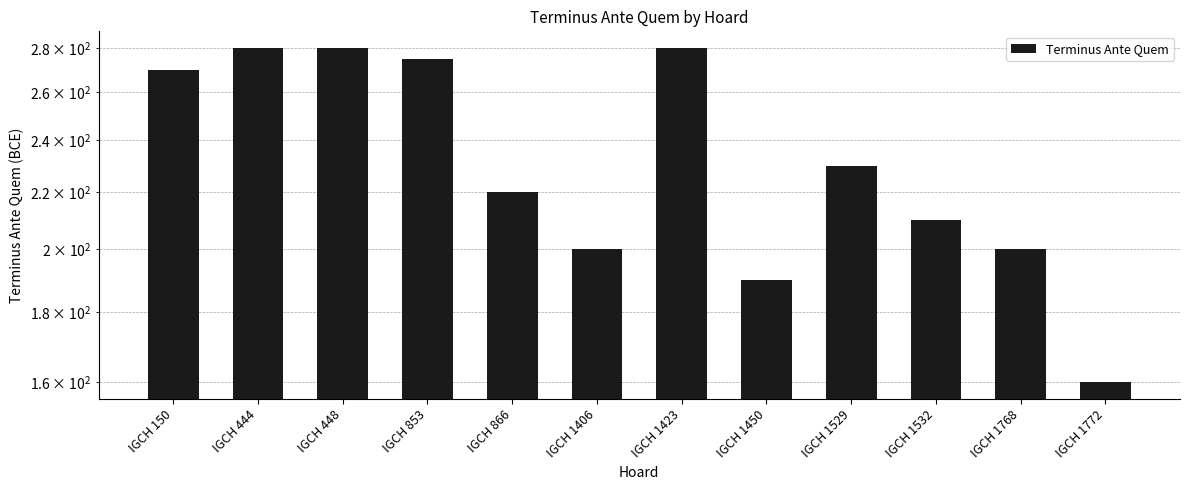

List the labels in order of value, largest first.

IGCH 444, IGCH 448, IGCH 1423, IGCH 853, IGCH 150, IGCH 1529, IGCH 866, IGCH 1532, IGCH 1406, IGCH 1768, IGCH 1450, IGCH 1772